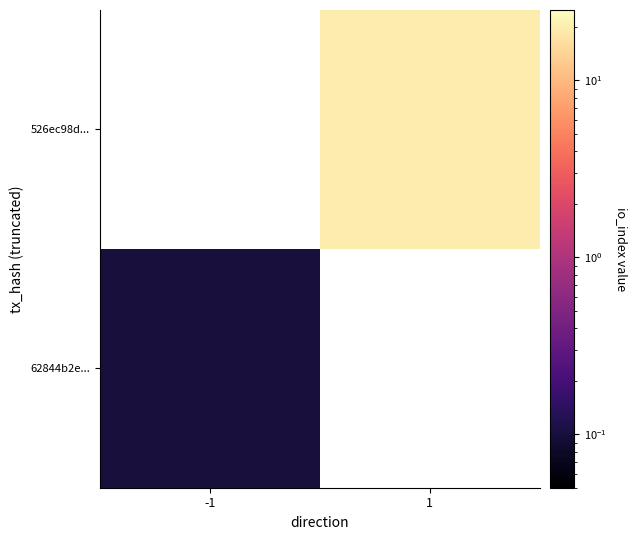

Which series has the largest range (max minus min)?

62844b2e...